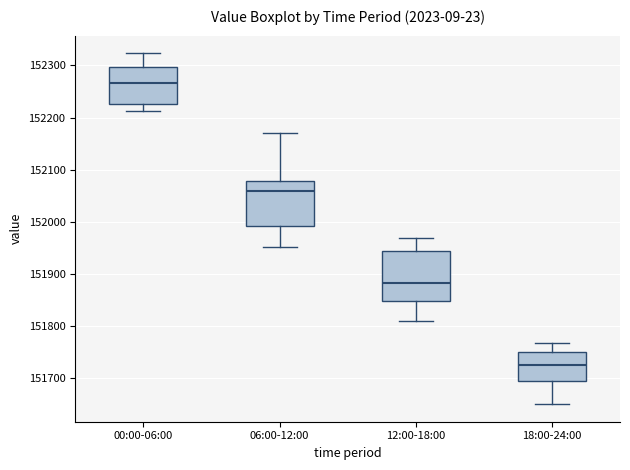

Reading left to right, transcribe this box plot: for each box, give where its median line is, the range the box spans, and where its two whiskers end, as read against the y-axis. The values are not printed on the chart, so give them approximately, as read against the axis.

00:00-06:00: median 152270, box 152230 to 152300, whiskers 152210 to 152320
06:00-12:00: median 152060, box 151990 to 152080, whiskers 151950 to 152170
12:00-18:00: median 151880, box 151850 to 151940, whiskers 151810 to 151970
18:00-24:00: median 151730, box 151700 to 151750, whiskers 151650 to 151770